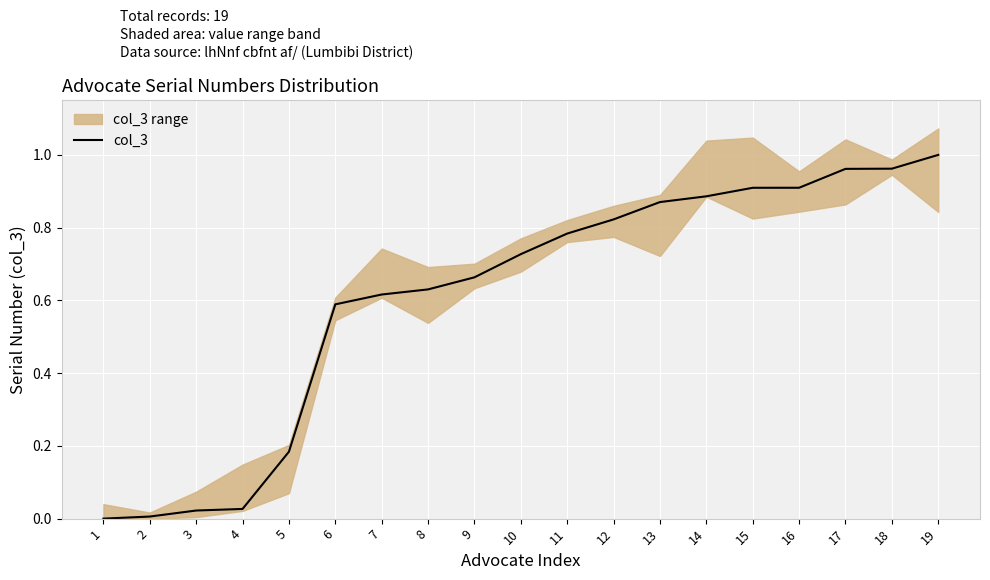

What is the maximum value shown in the chart?

1.0